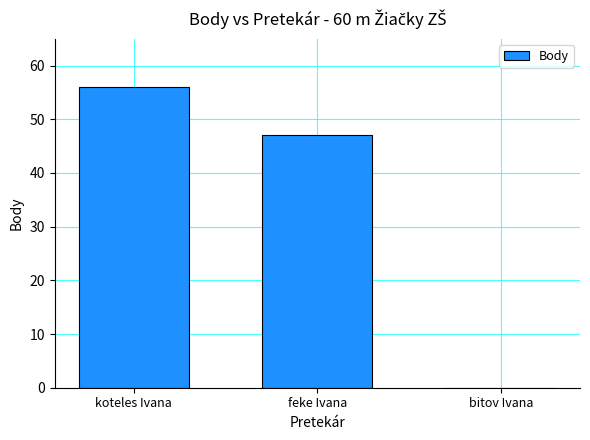

At which label is the value closest to 28?

feke Ivana